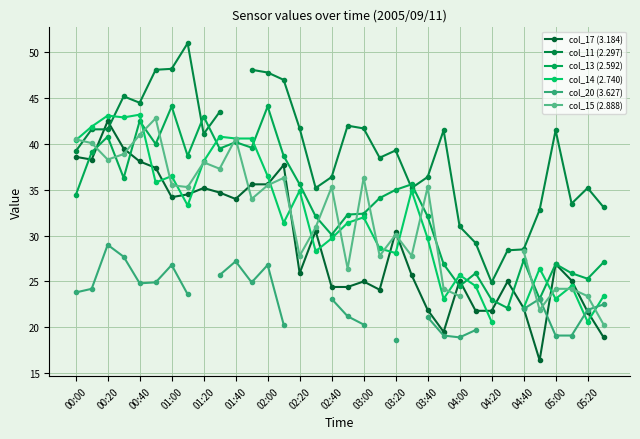

After their last crossing, which series has the higher values: col_13 (2.592) or col_17 (3.184)?

col_13 (2.592)